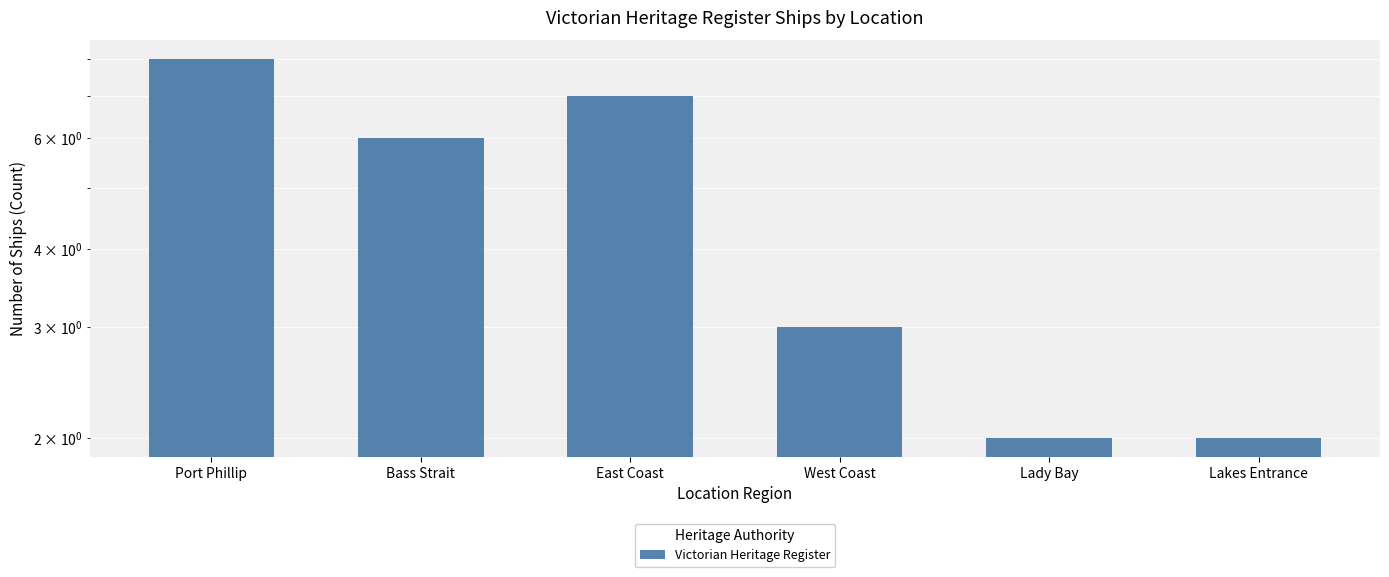

Reading right to left, transcribe all the data shown in this chart.

2	2	3	7	6	8